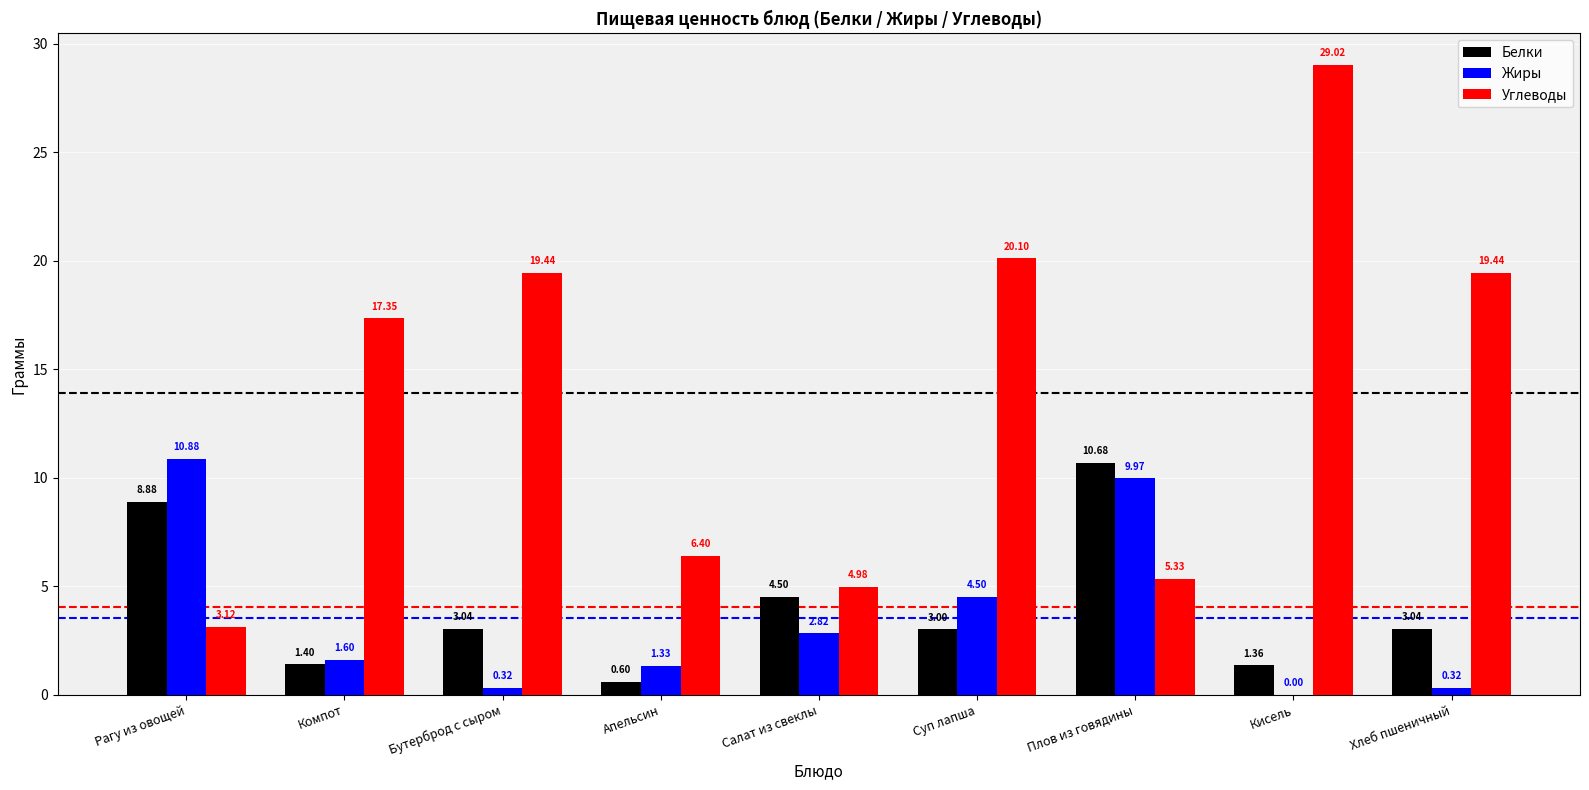

At which label is Белки closest to 5?

Салат из свеклы